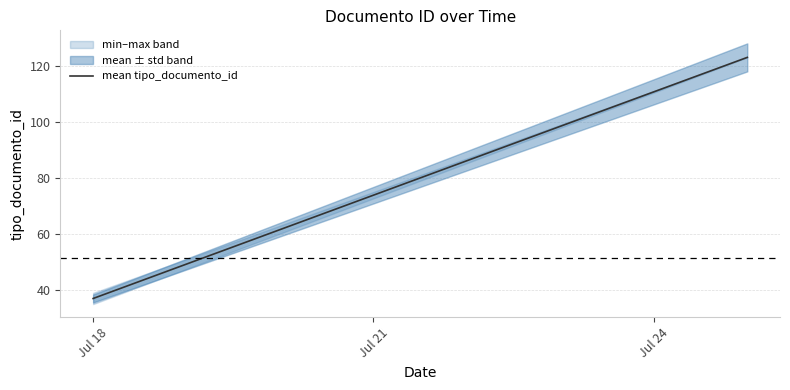

Is it true that the value at Jul 18 is 60?

False